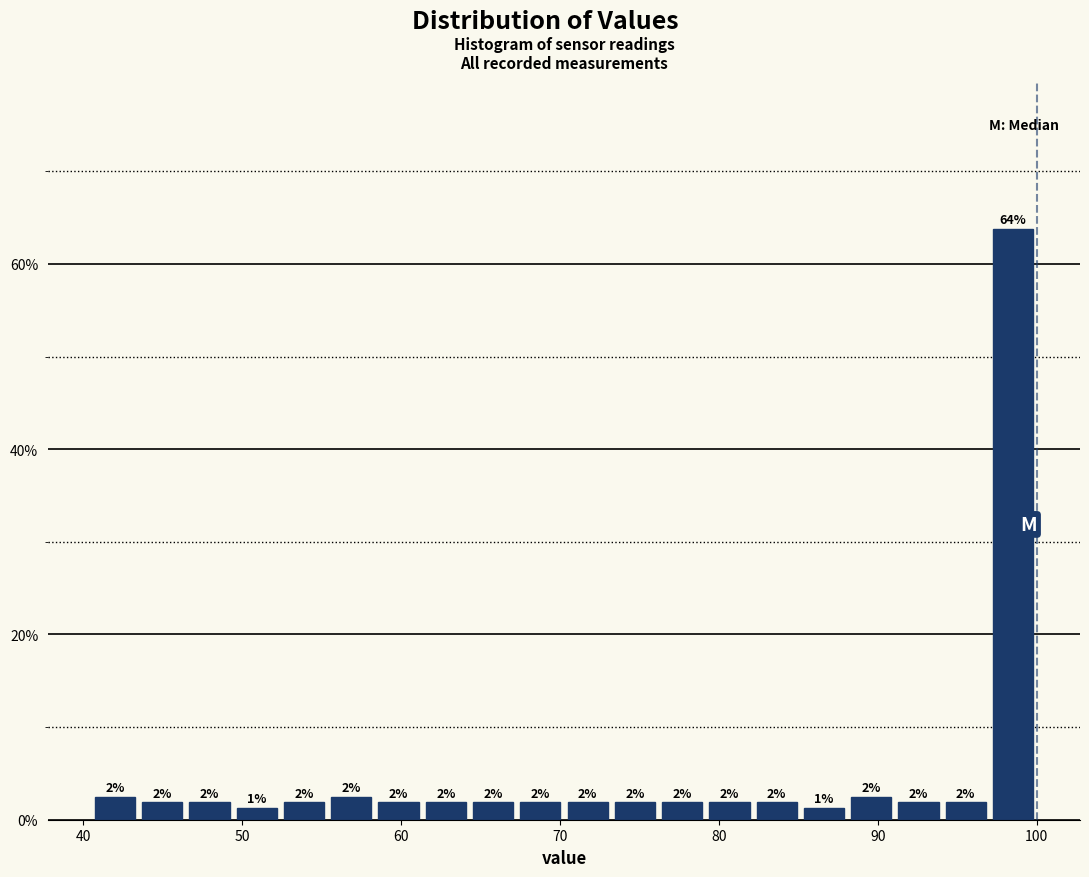

Around what value on the x-axis is the tallest bar? Give the approximate position of its centre, as read against the axis.

99